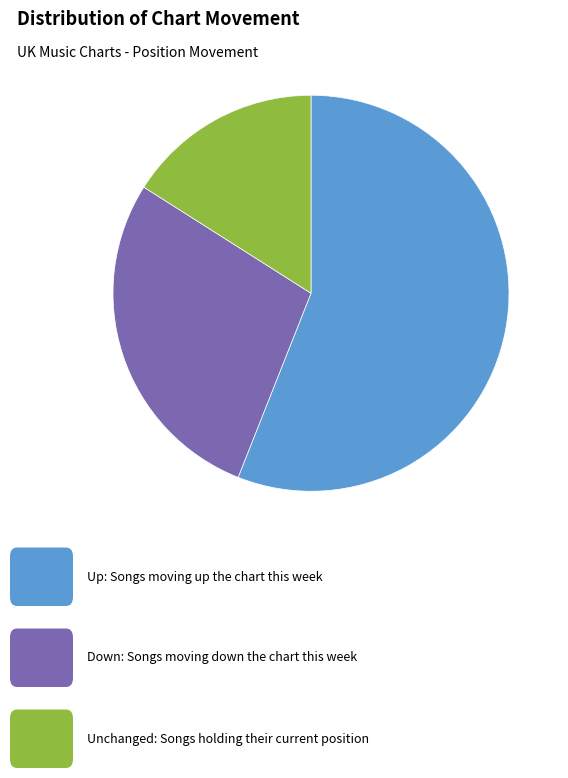

Is there any slice that represents more than half of the pie?

Yes